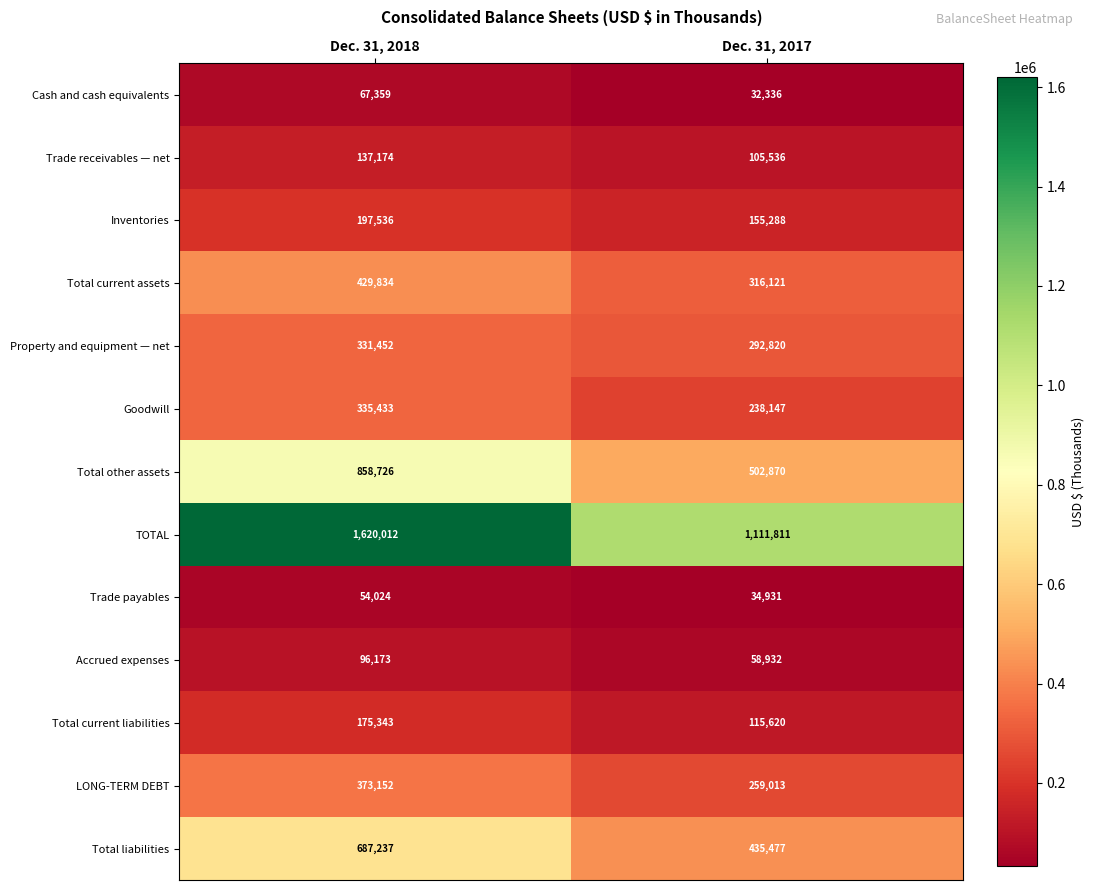

Reading left to right, extract all data points from this chart.

Cash and cash equivalents: 67359	32336
Trade receivables — net: 137174	105536
Inventories: 197536	155288
Total current assets: 429834	316121
Property and equipment — net: 331452	292820
Goodwill: 335433	238147
Total other assets: 858726	502870
TOTAL: 1620012	1111811
Trade payables: 54024	34931
Accrued expenses: 96173	58932
Total current liabilities: 175343	115620
LONG-TERM DEBT: 373152	259013
Total liabilities: 687237	435477